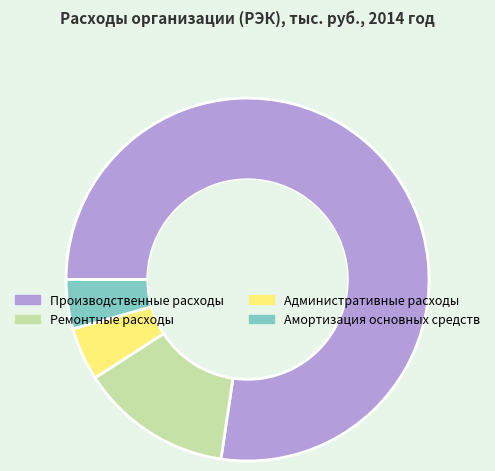

Which slice is the largest?

Производственные расходы